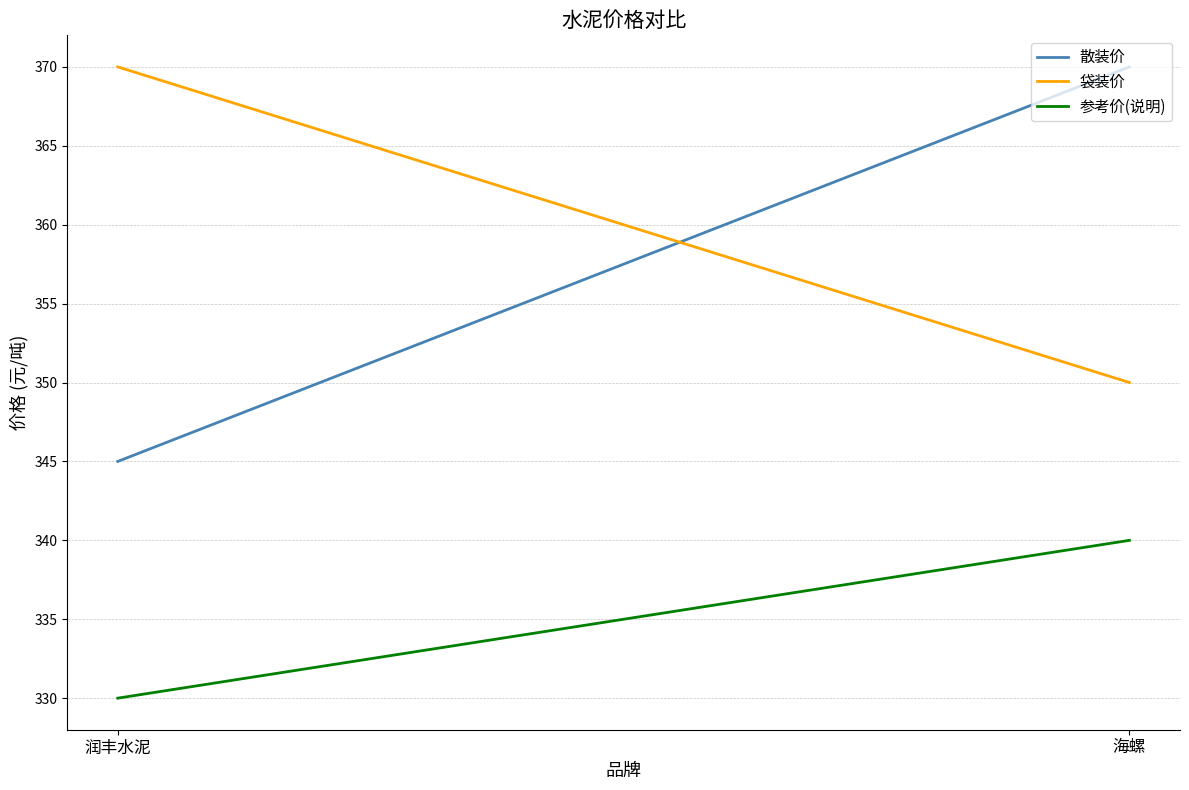

Which series has the widest spread of values?

散装价